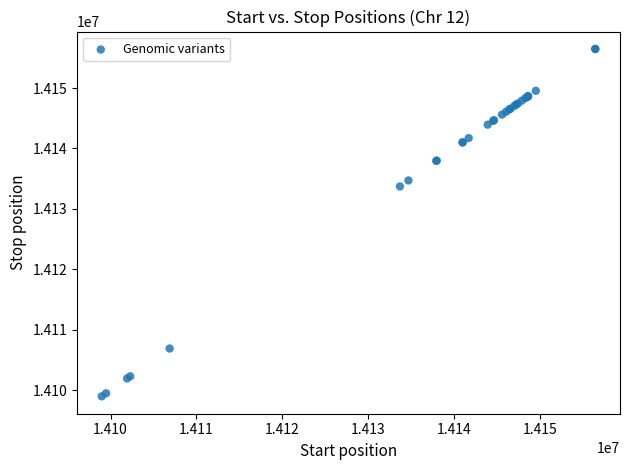

What Y value in the scatter plot is closest to 14127721?

14133713